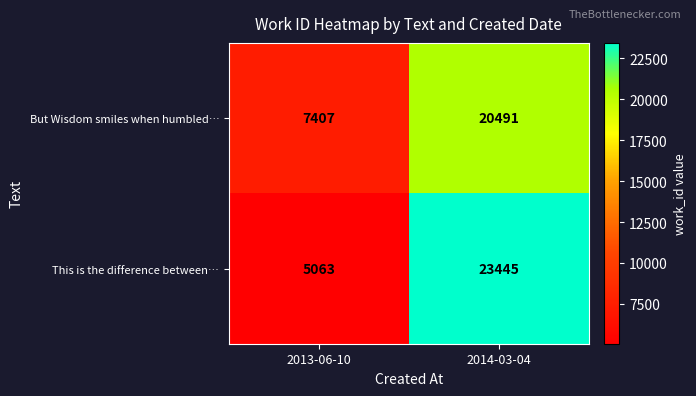

List the series in order of their peak value, lowest first.

But Wisdom smiles when humbled…, This is the difference between…